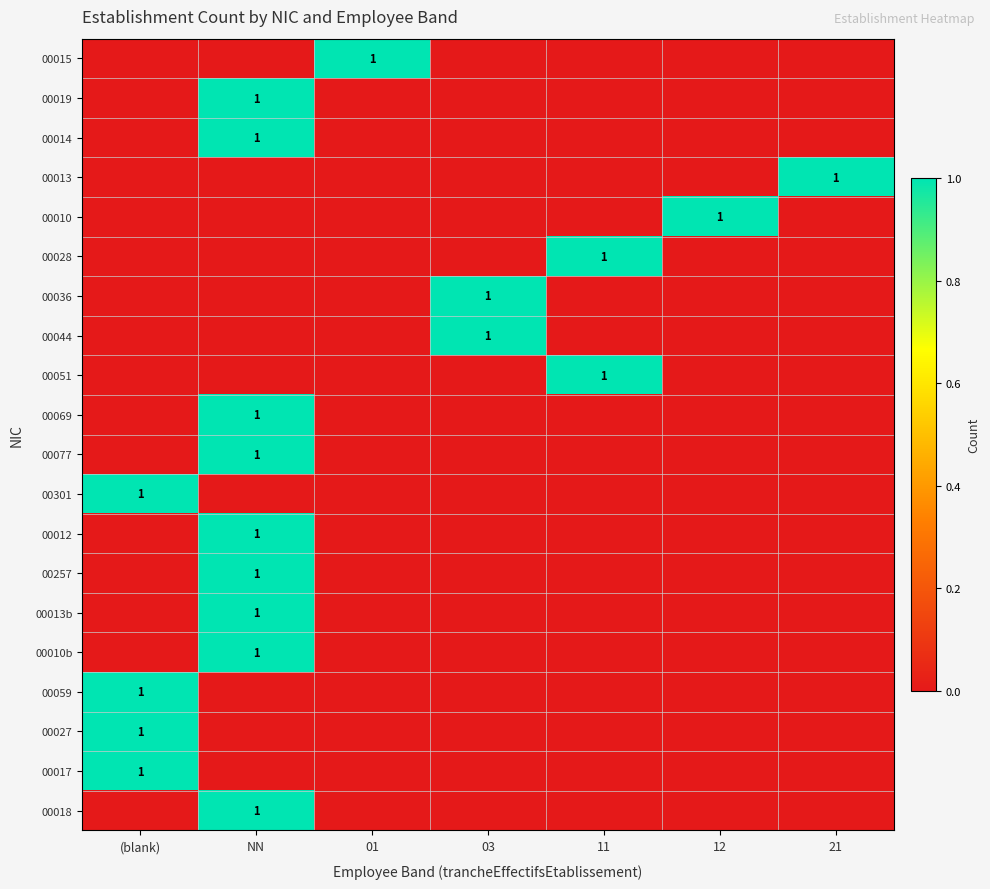

What is the difference between the highest and lowest values at 21?

1